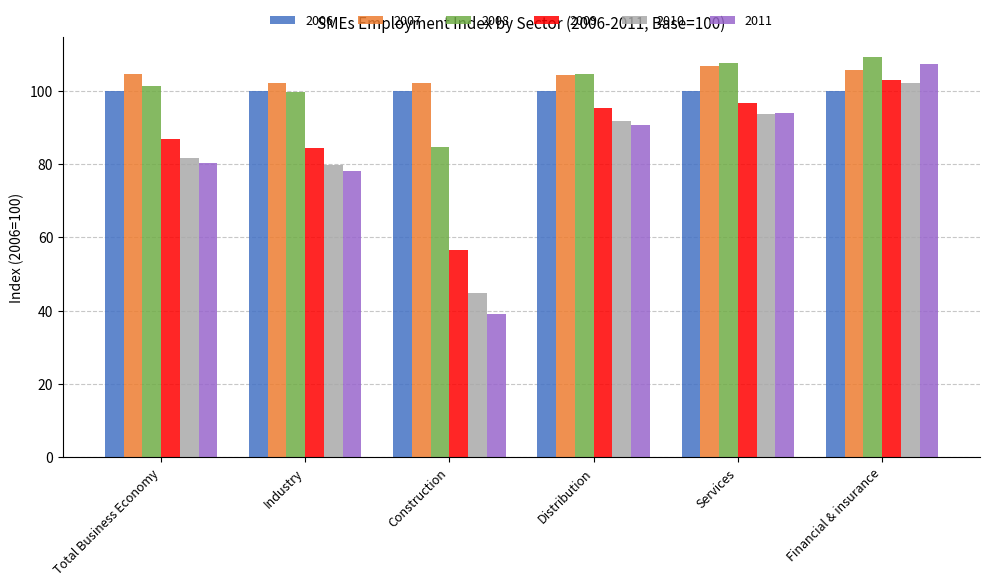

Read the 2009 value at Distribution.

95.4